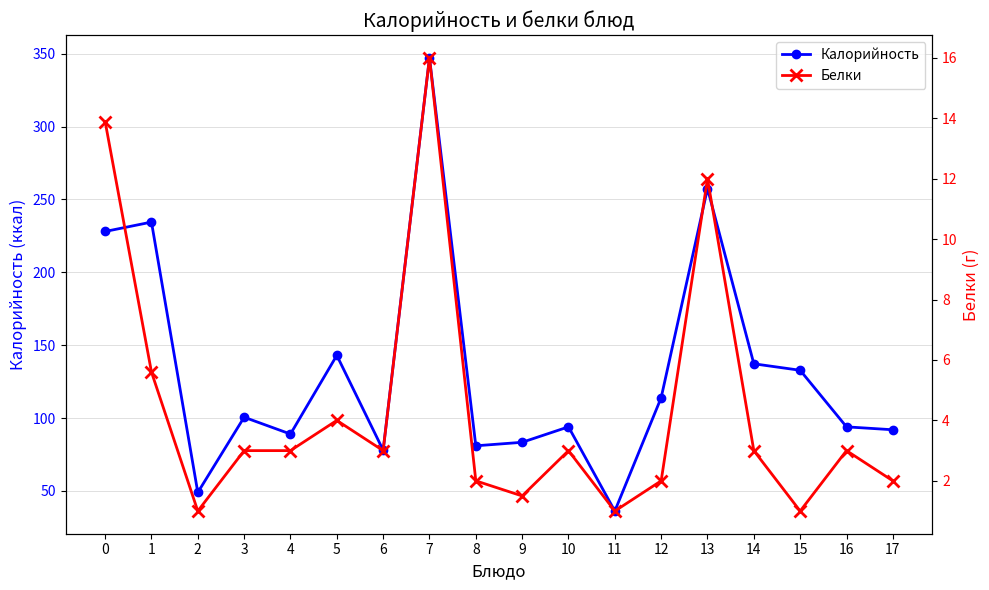

How many data points does each series have?

18